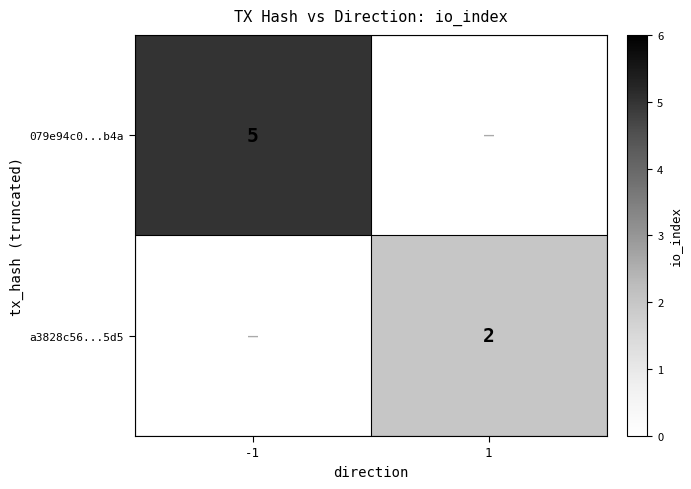

True or false: 079e94c0...b4a has a value of 8 at -1.

False